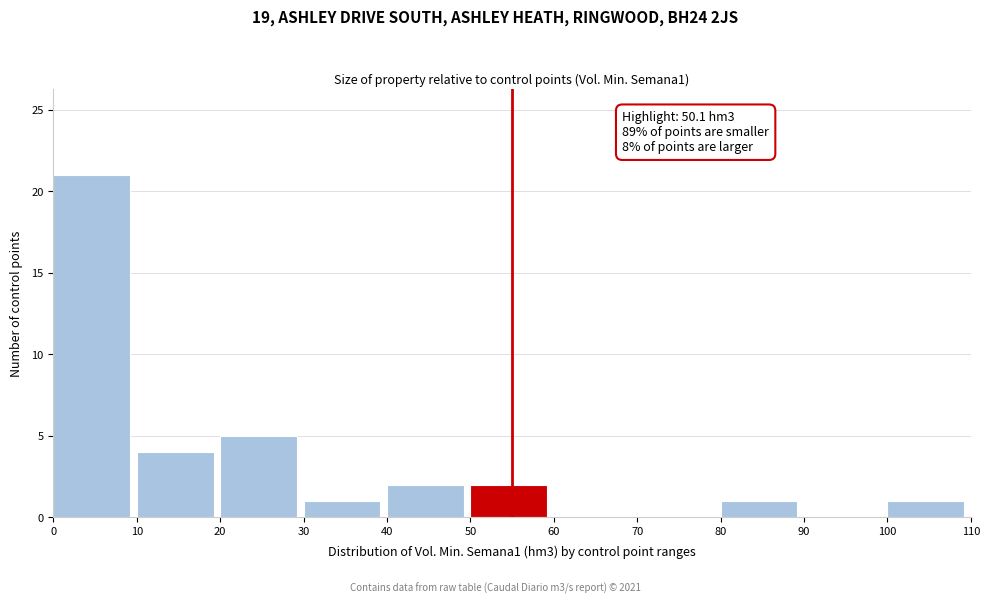

Over which range of the x-axis is the bar tallest?

0 to 10